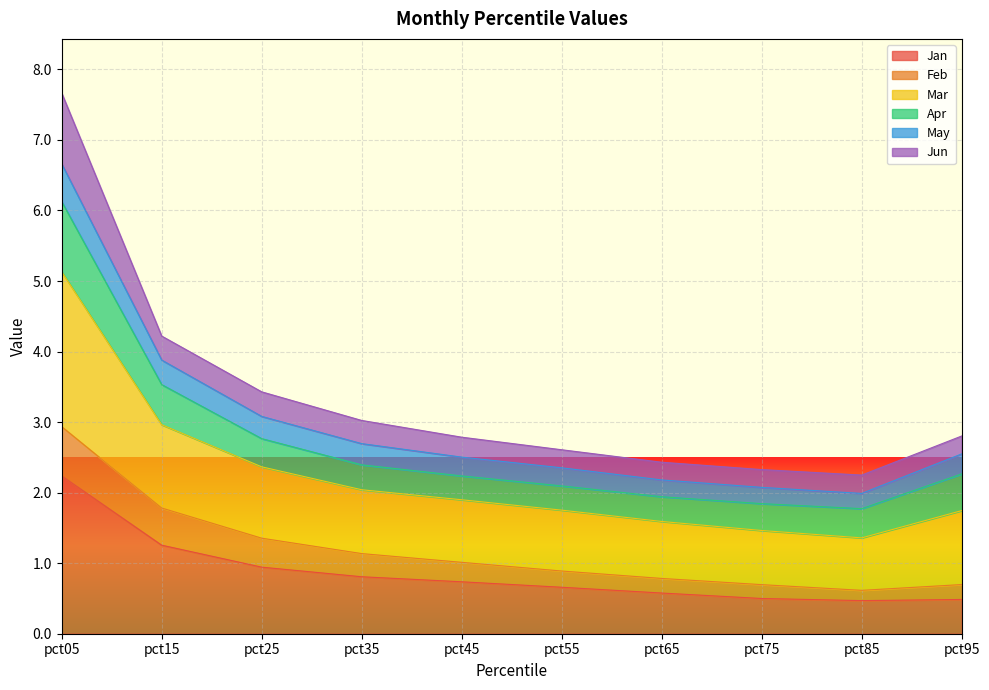

True or false: Mar and Jan cross at least once.

False